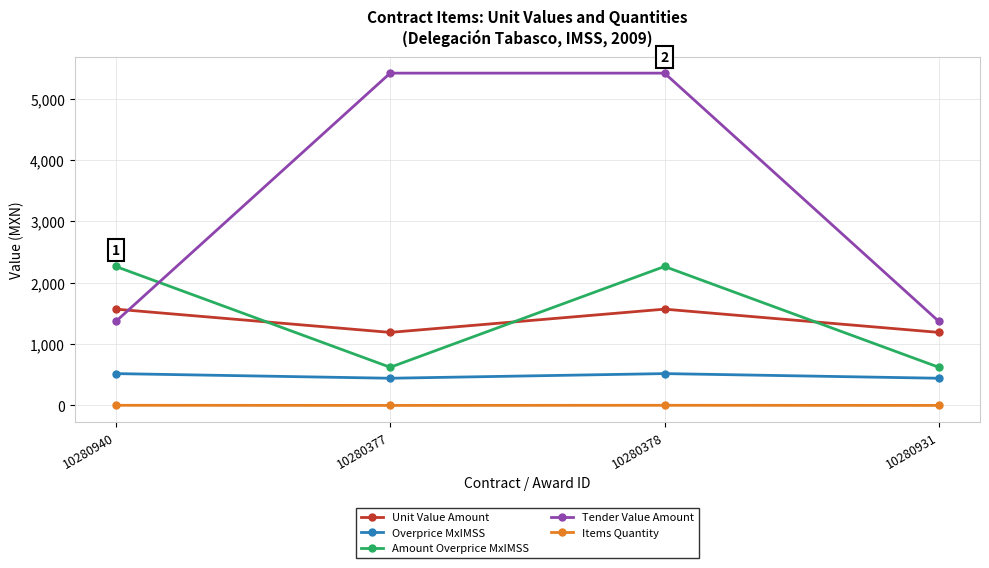

True or false: Items Quantity has a value of 1.0 at 10280377.

True